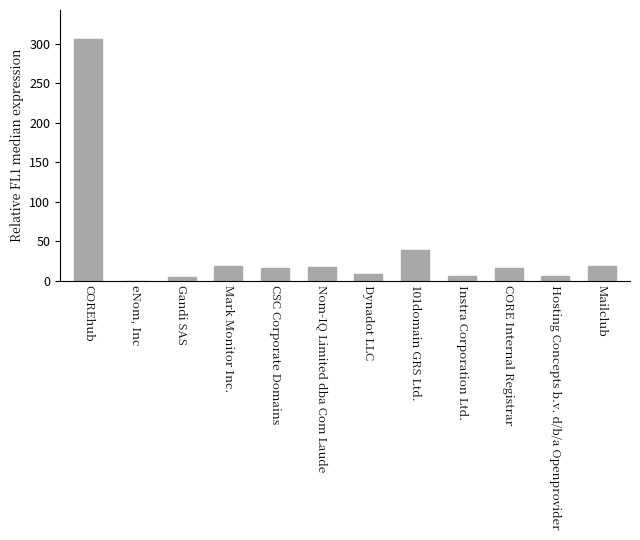

The chart shows a value of -111 at eNom, Inc. True or false?

False